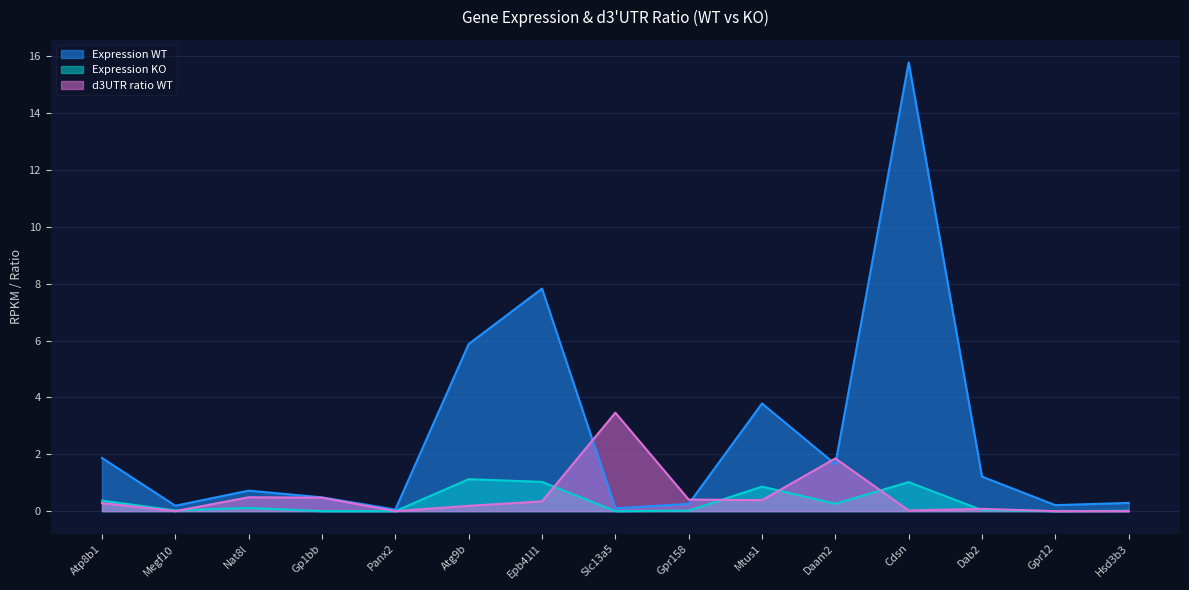

Reading left to right, list all the values displayed in this chart.

Expression WT: 1.9	0.2	0.7	0.5	0.1	5.9	7.8	0.1	0.3	3.8	1.6	15.8	1.2	0.2	0.3
Expression KO: 0.4	0.0	0.1	0.0	0.0	1.1	1.0	0.0	0.0	0.9	0.3	1.0	0.0	0.0	0.0
d3UTR ratio WT: 0.3	0.0	0.5	0.5	0.0	0.2	0.3	3.5	0.4	0.4	1.9	0.0	0.1	0.0	0.0